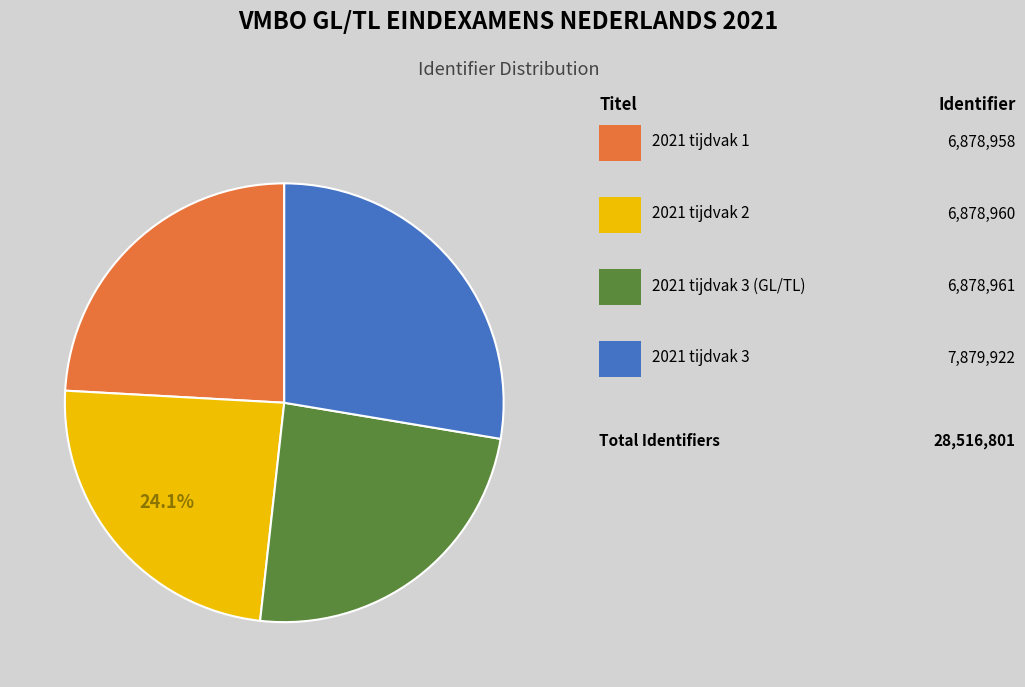

Is there a majority slice in this chart?

No